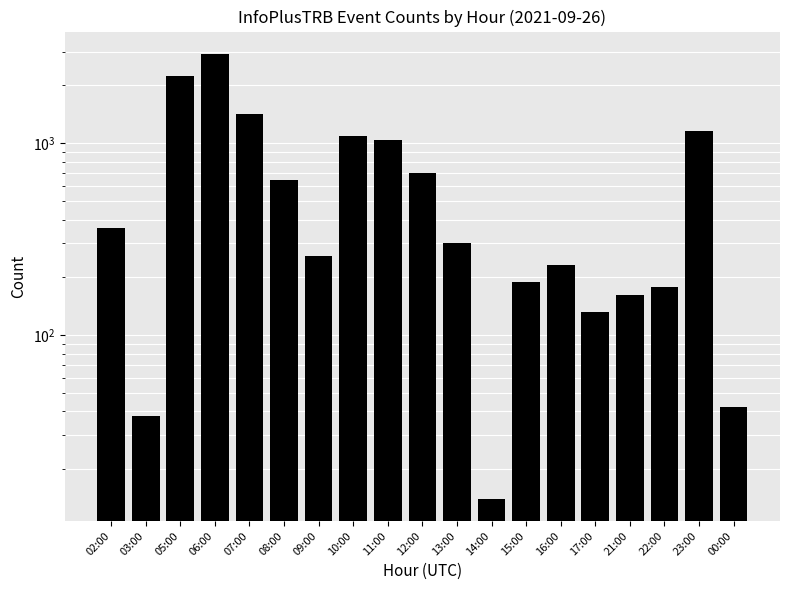

Which category has the lowest value across all series?

14:00